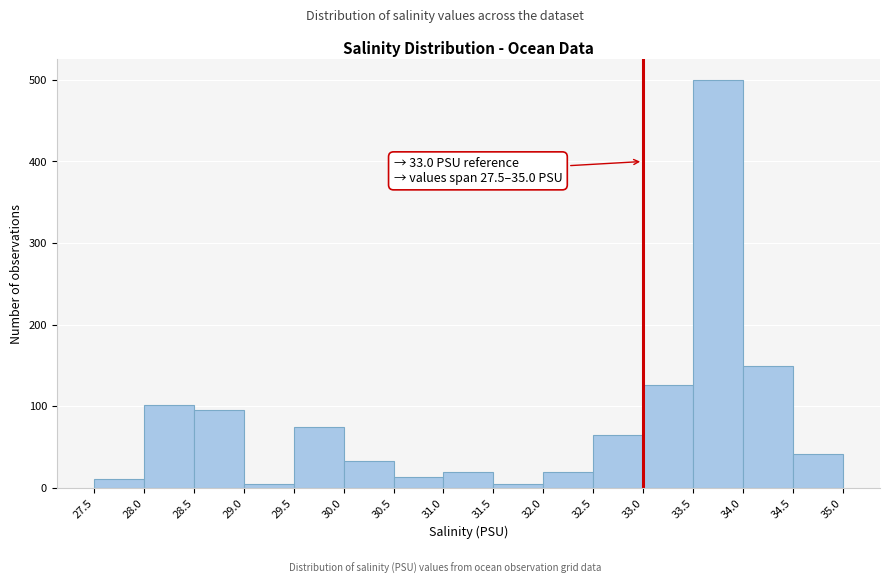

Over which range of the x-axis is the bar tallest?

33.5 to 34.0